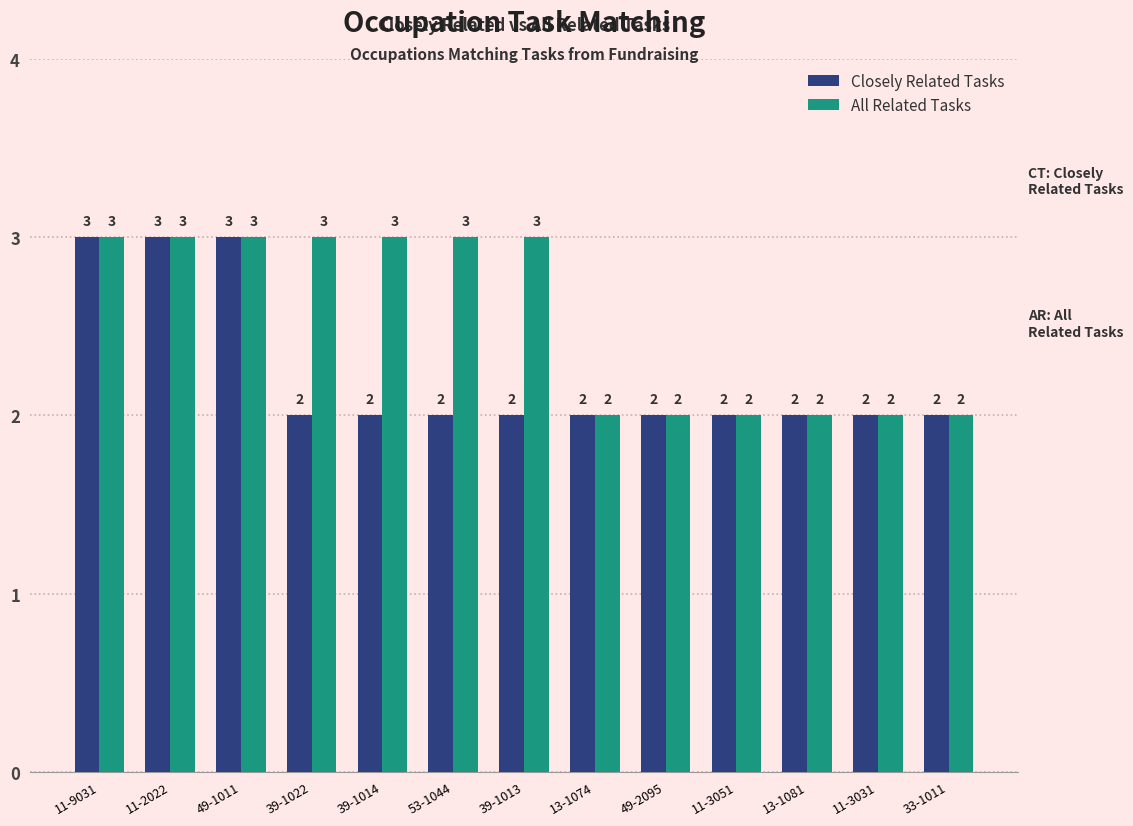

What is the label of the 9th bar from the right?

39-1014